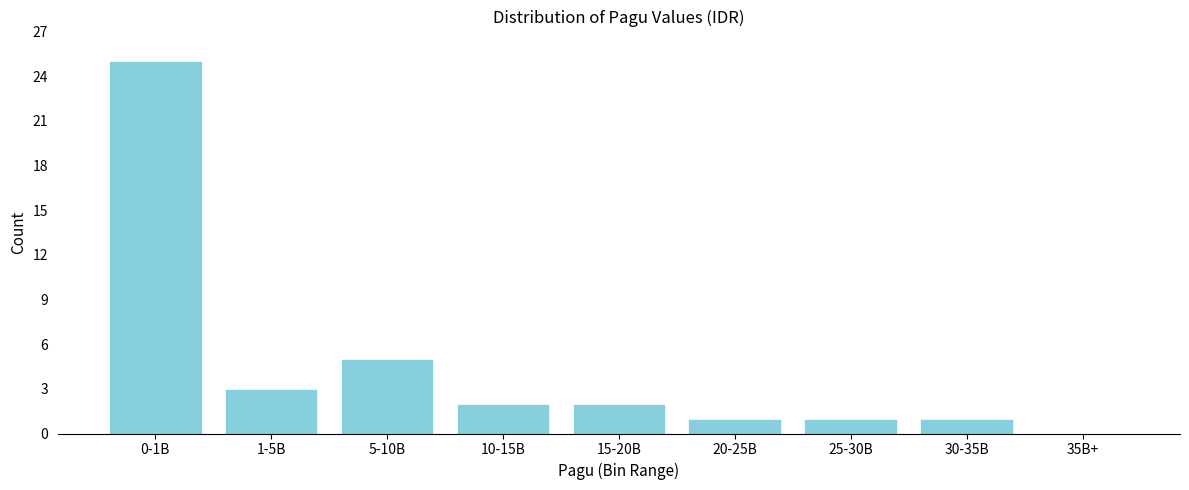

Reading right to left, extract all data points from this chart.

35B+=0	30-35B=1	25-30B=1	20-25B=1	15-20B=2	10-15B=2	5-10B=5	1-5B=3	0-1B=25